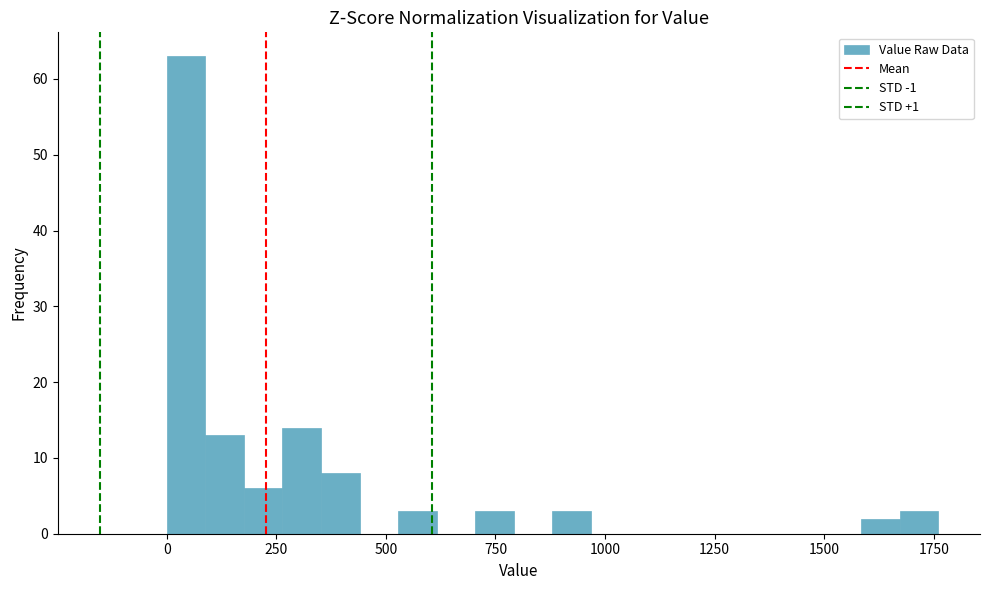

Read against the x-axis, roughly where is the centre of the tallest bar?

50